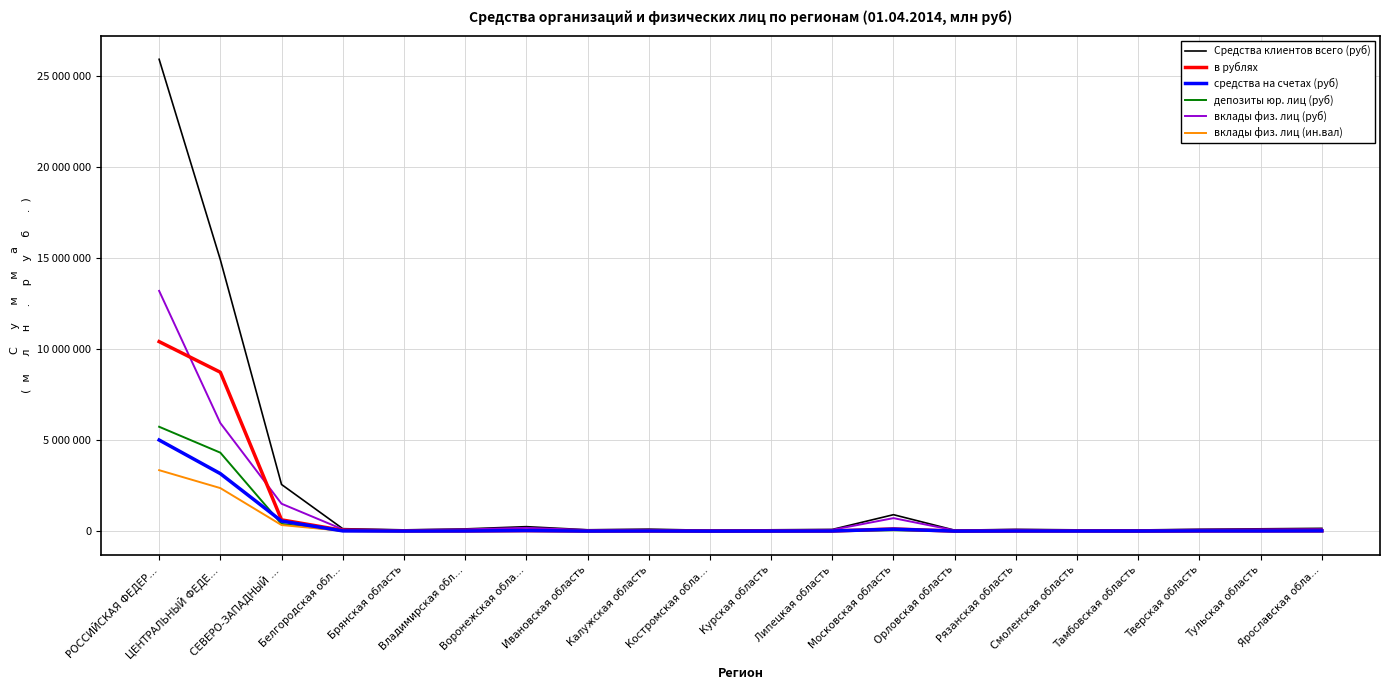

What is the difference between the second highest and second lowest values in the депозиты юр. лиц (руб) series?

4310776